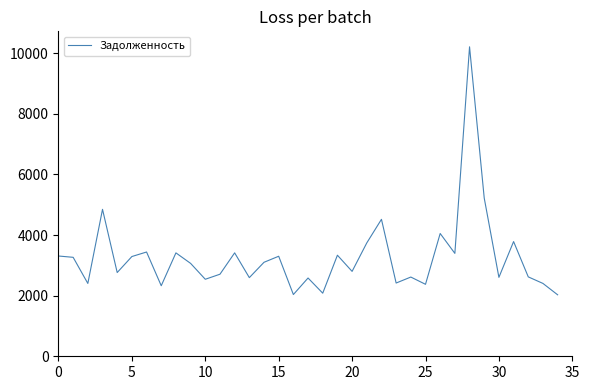

What is the difference between the second highest and second lowest values?

3184.2